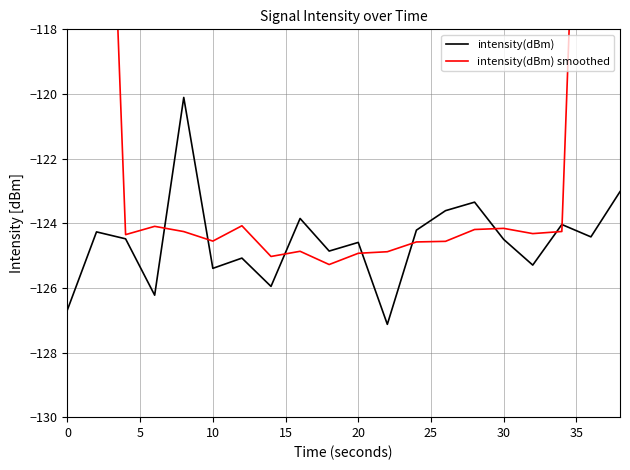

Is it true that intensity(dBm) smoothed equals -75.1 at 0?

True